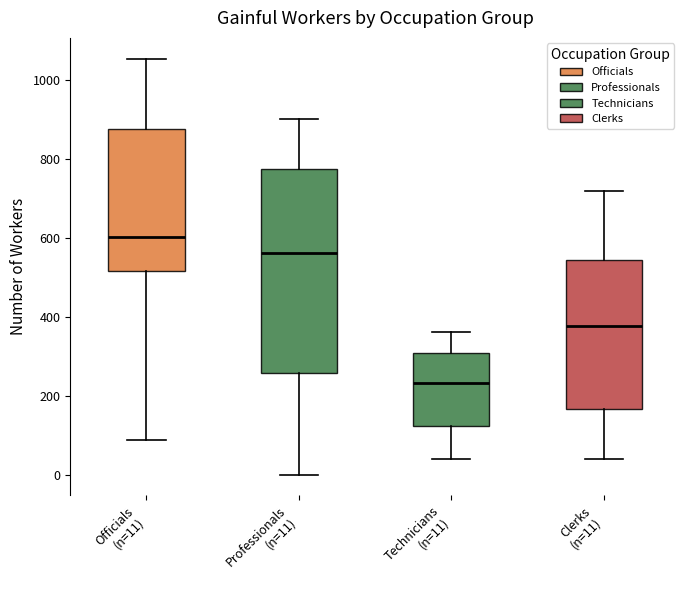

Which box's median line is the highest?

Officials (n=11)